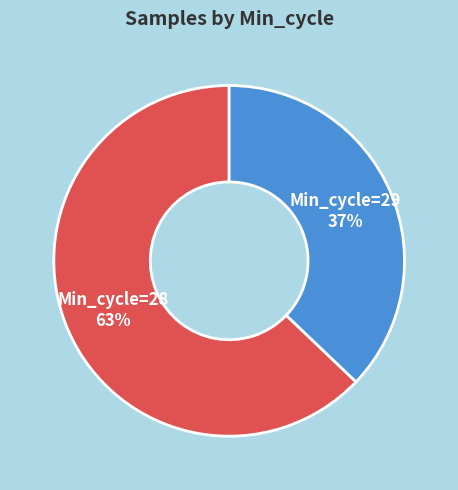

Is there any slice that represents more than half of the pie?

Yes